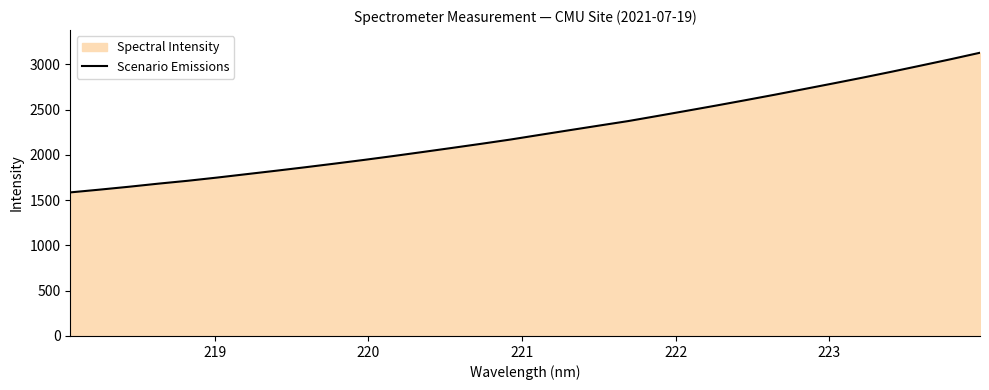

What is the smallest value displayed?

1585.7